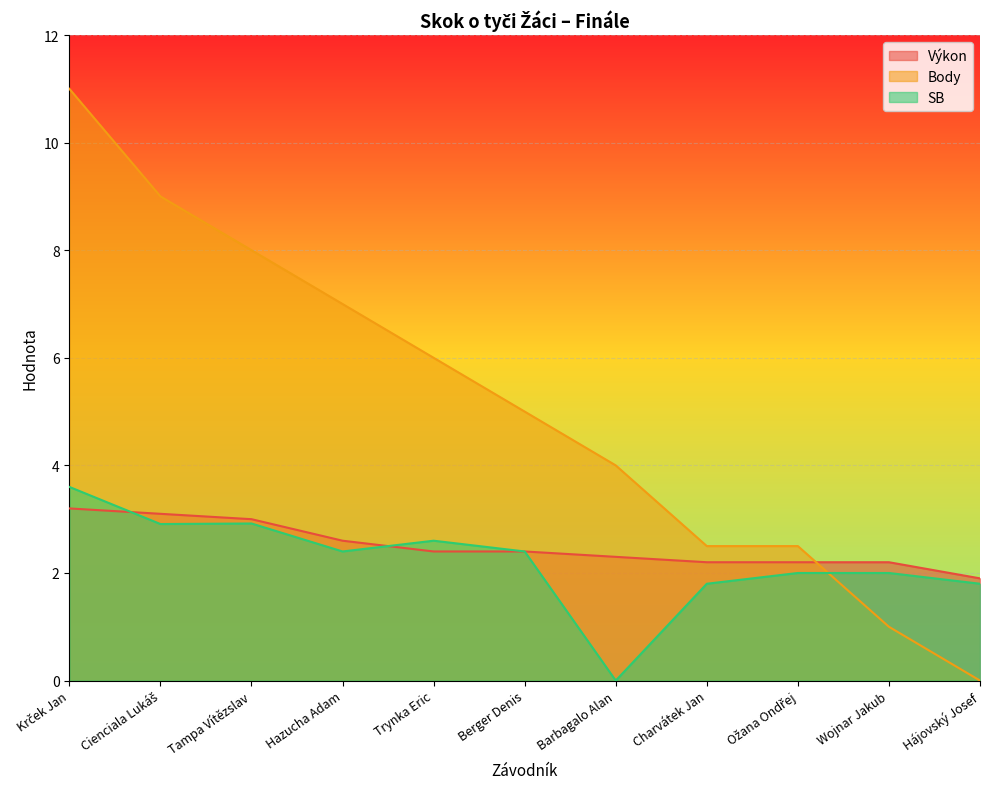

What is the difference between the highest and lowest values at Trynka Eric?

3.6